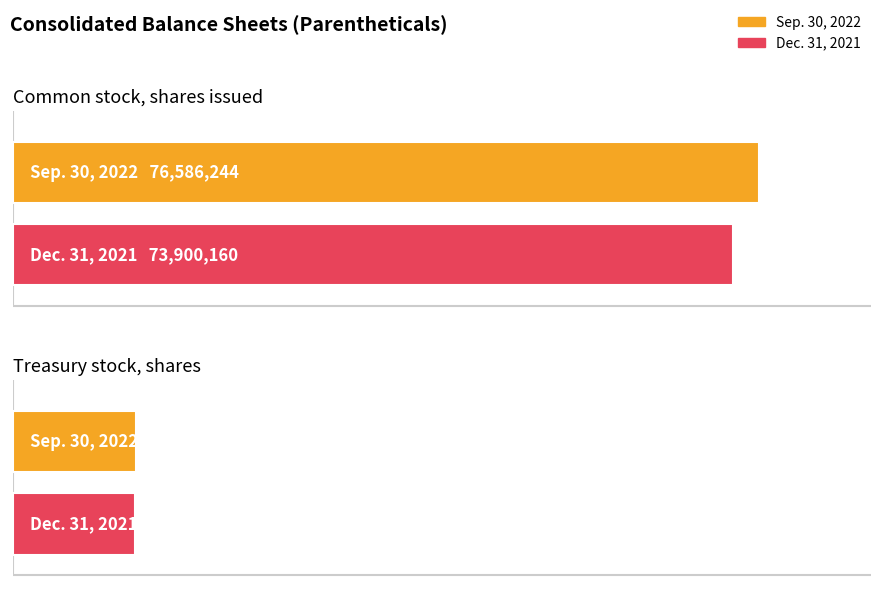

What is the lowest value of the Dec. 31, 2021 series?

12521834